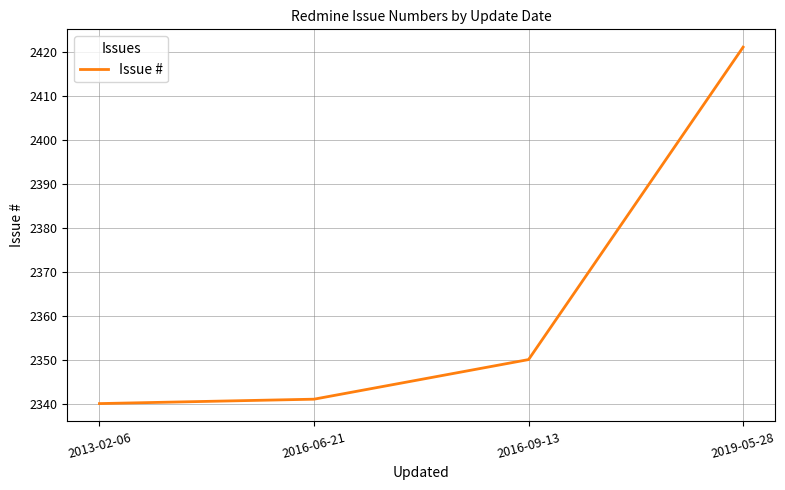

The value at 2019-05-28 is 2421. True or false?

True